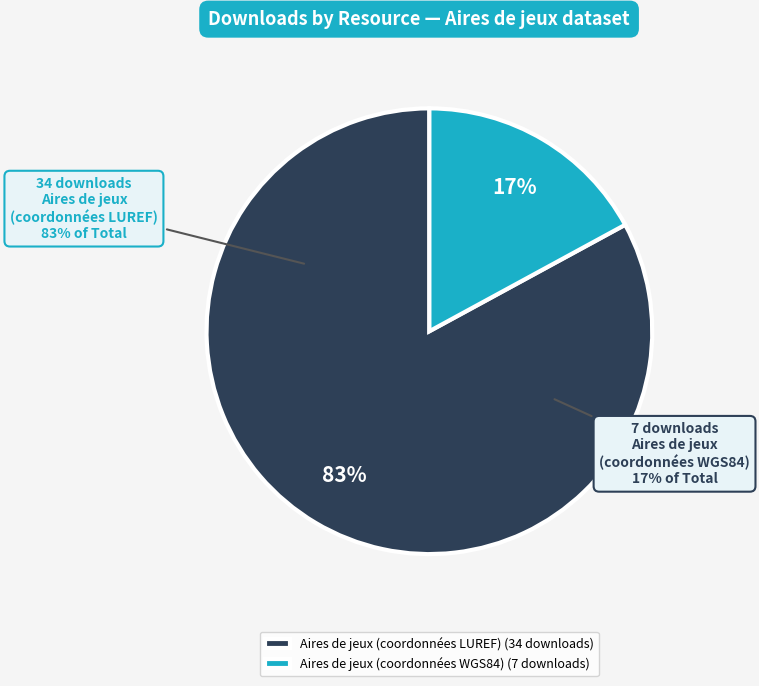

To the nearest percent, what is the combined percentage of Aires de jeux (coordonnées LUREF) and Aires de jeux (coordonnées WGS84)?

100%